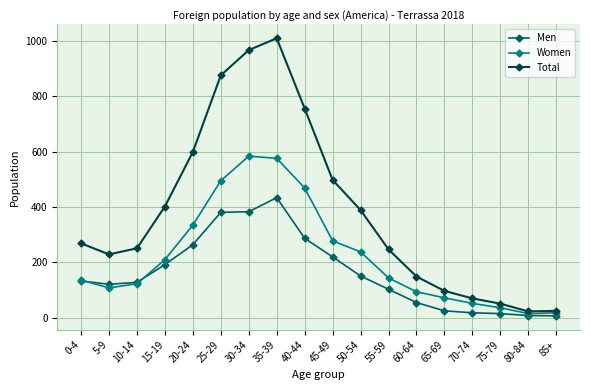

Which series has the widest spread of values?

Total